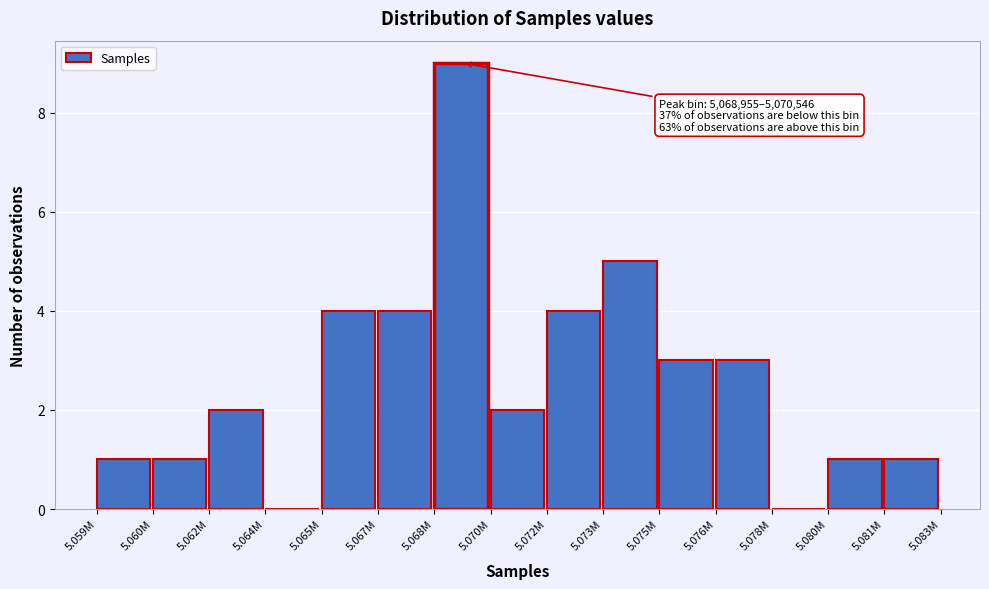

Reading left to right, what are all the values shown in this chart?

5.059M=1	5.060M=1	5.062M=2	5.064M=0	5.065M=4	5.067M=4	5.068M=9	5.070M=2	5.072M=4	5.073M=5	5.075M=3	5.076M=3	5.078M=0	5.080M=1	5.081M=1